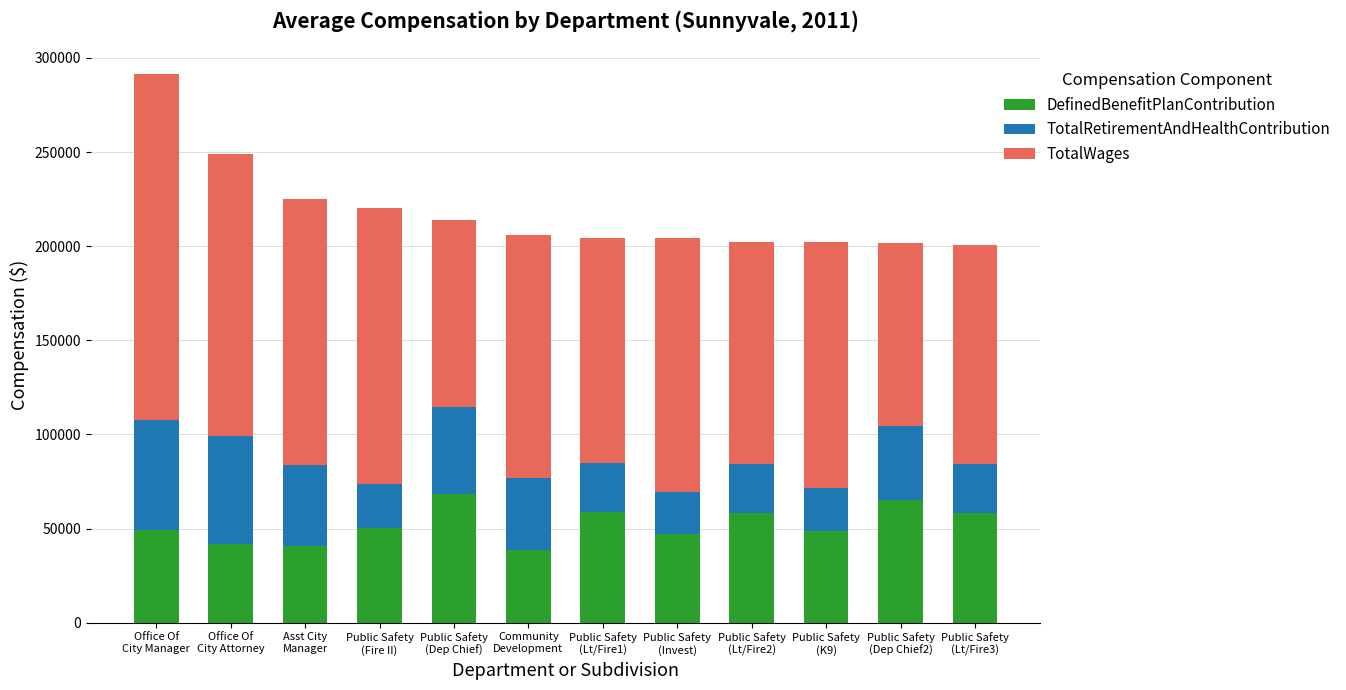

Does the chart contain stacked bars?

Yes